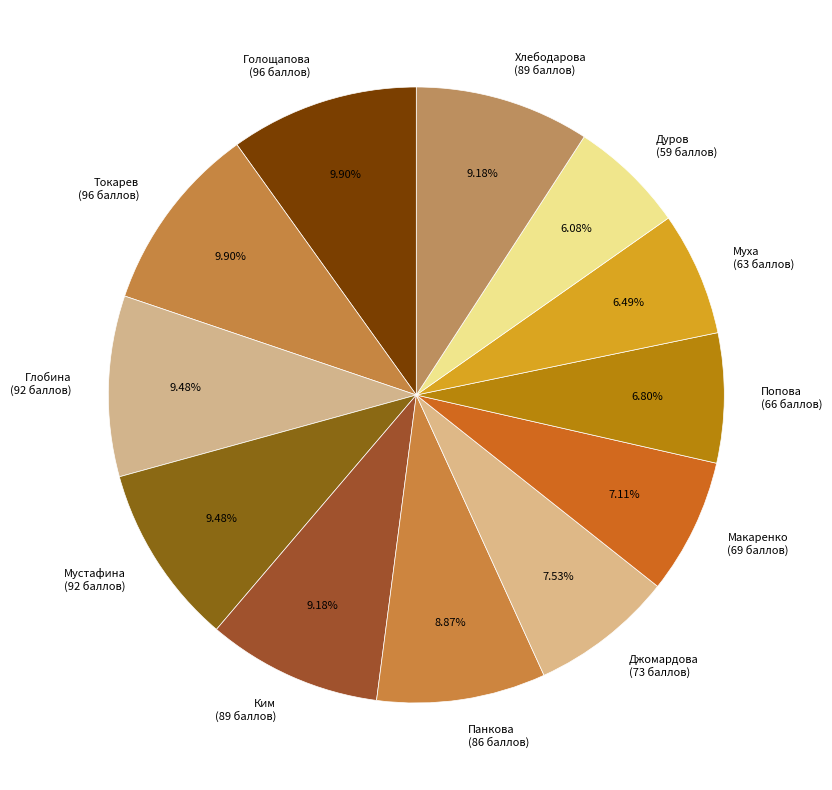

How many segments does this pie chart have?

12